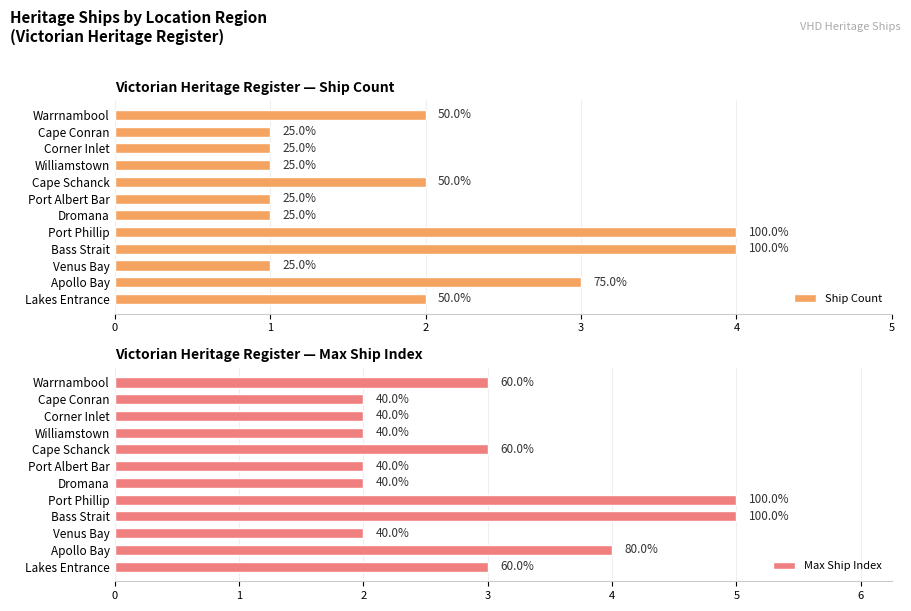

Is the value of Ship Count at Williamstown greater than the value of Max Ship Index at Williamstown?

No